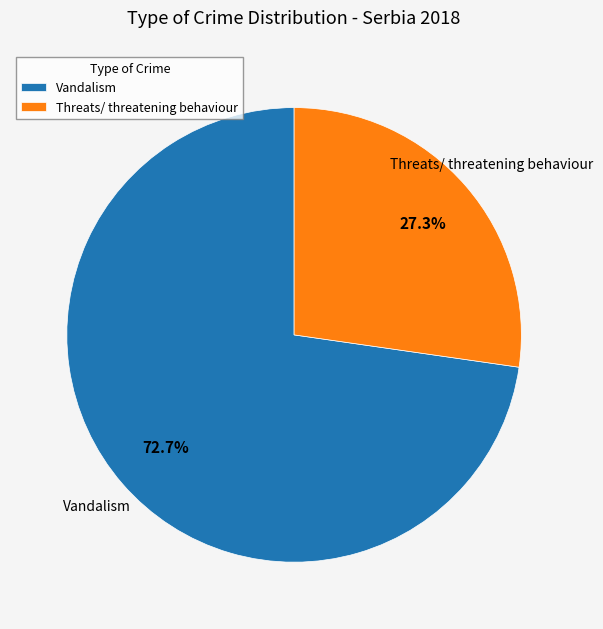

To the nearest percent, what is the difference between the Vandalism and Threats/ threatening behaviour slice percentages?

45%